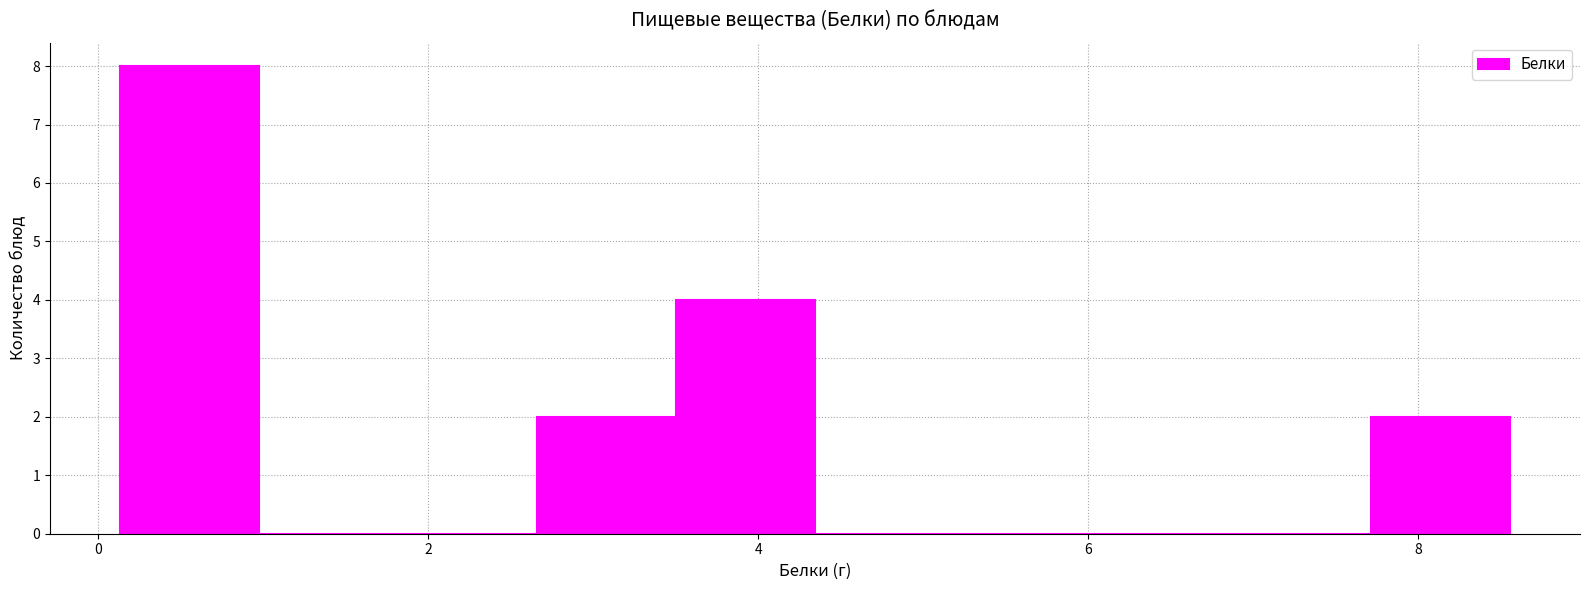

Reading left to right, transcribe this chart: for each bar, give the range it covers on the x-axis and its height. Neither the bar edges nor the heights are printed on the chart, so give them approximately, as read against the axes.

0.2 to 1.0: 8
1.0 to 1.8: 0
1.8 to 2.6: 0
2.6 to 3.6: 2
3.6 to 4.4: 4
4.4 to 5.2: 0
5.2 to 6.0: 0
6.0 to 6.8: 0
6.8 to 7.8: 0
7.8 to 8.6: 2